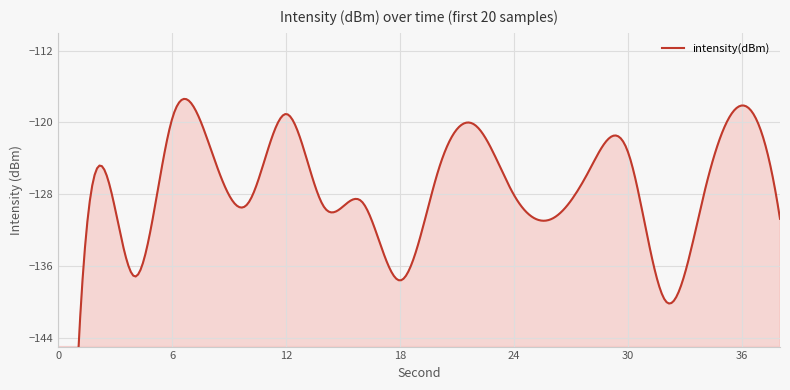

What is the difference between the maximum and minimum values?

102.5